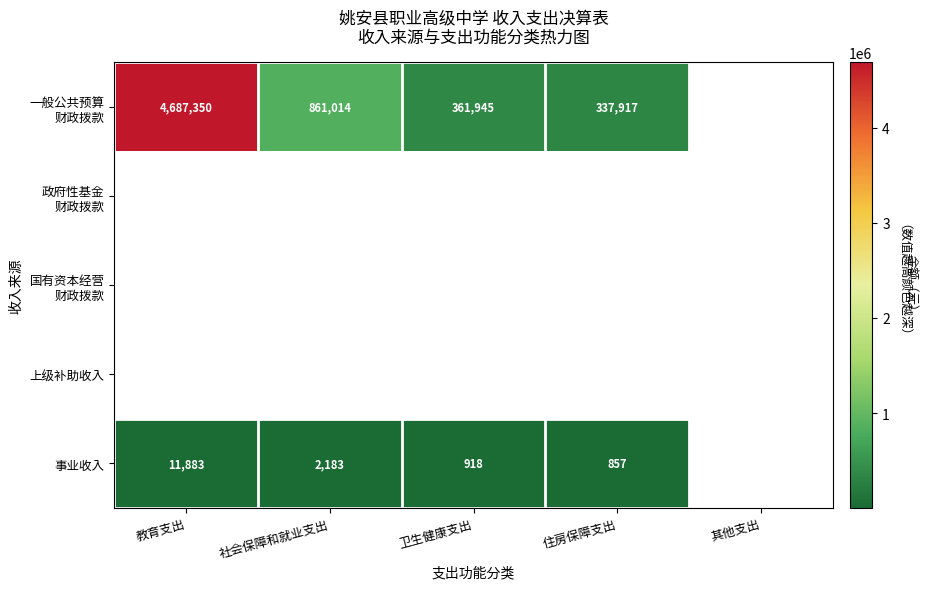

Is it true that 国有资本经营 财政拨款 equals 0.0 at 卫生健康支出?

True